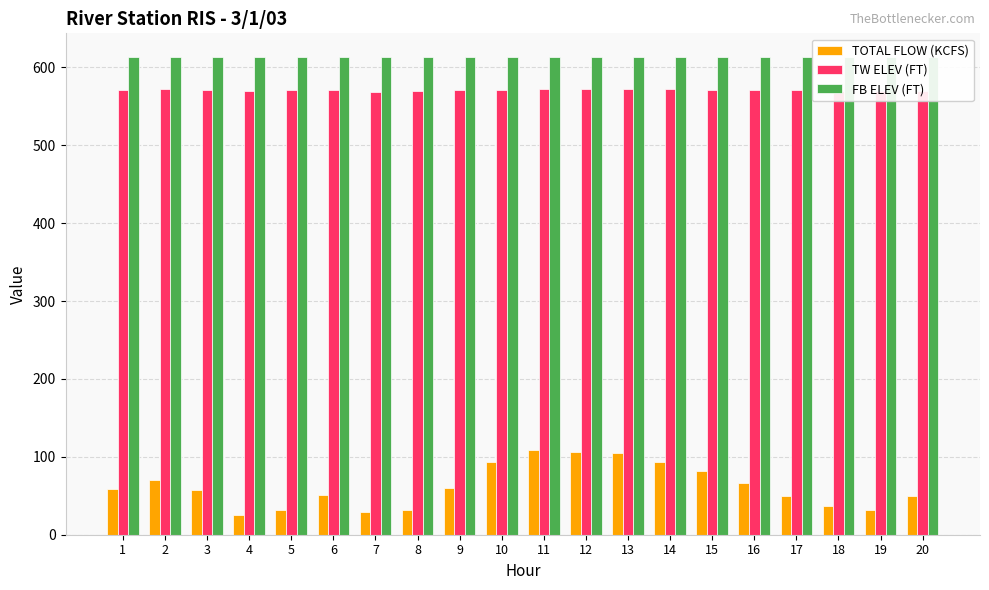

How many values in the TW ELEV (FT) series are below 571?

10